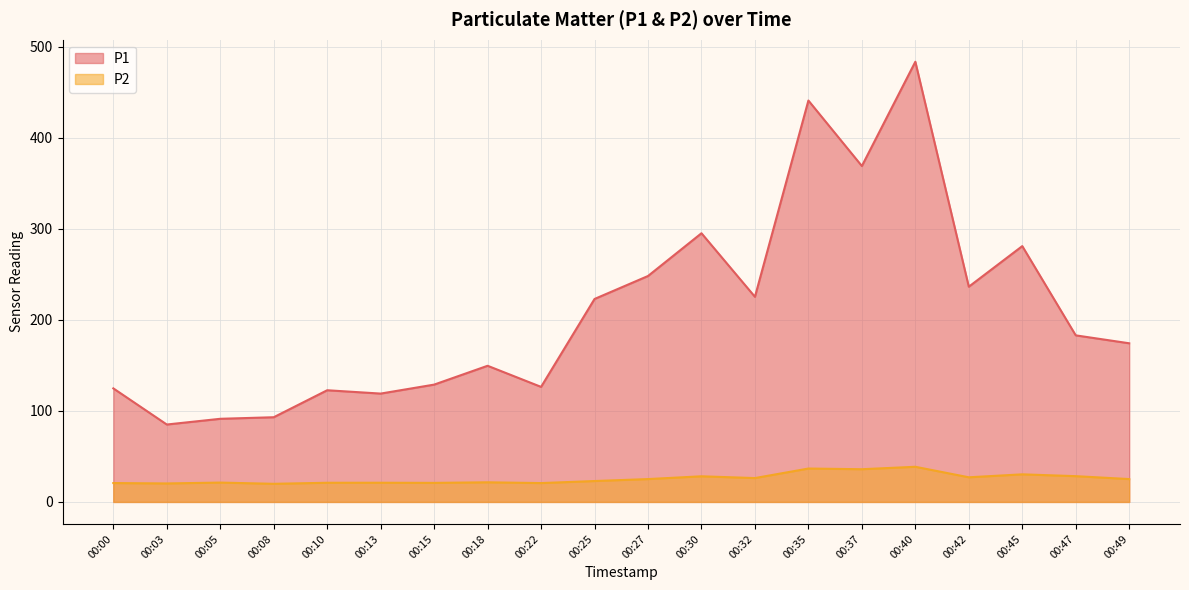

At which category does P1 reach its first local peak?

00:10